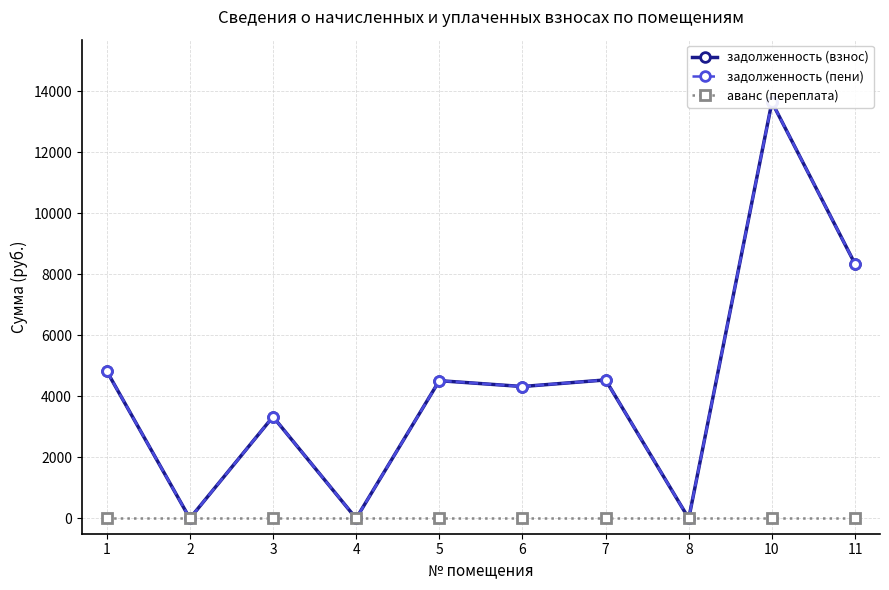

At 3, list the series in order from smallest to largest.

аванс (переплата), задолженность (взнос), задолженность (пени)